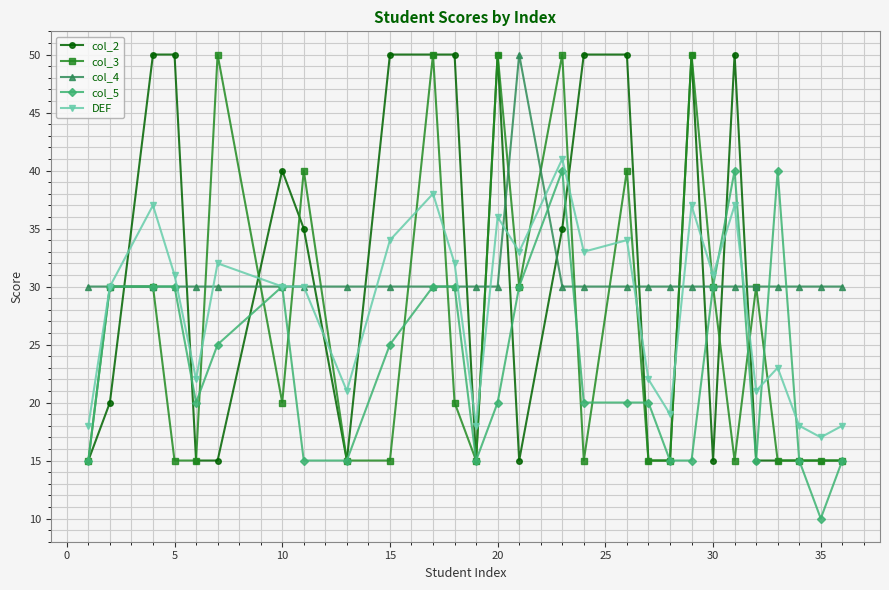

How many times do DEF and col_2 cross each other?

14